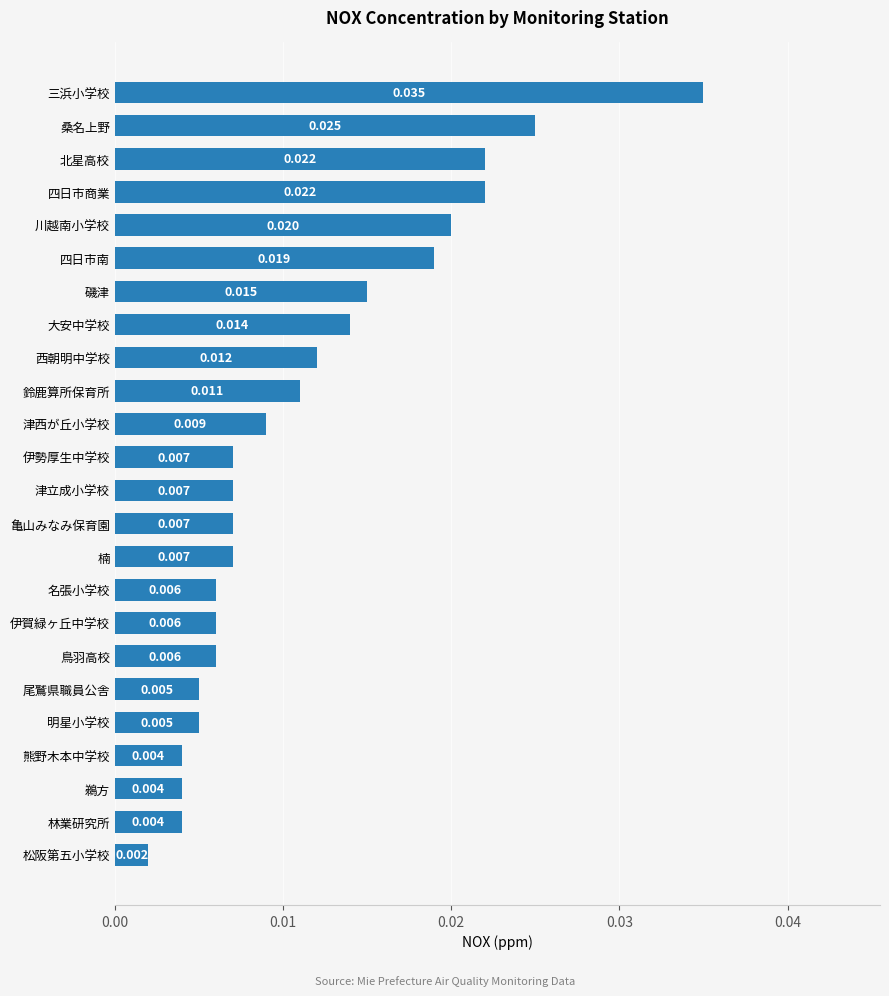

Where is the data nearest to the value 0?

松阪第五小学校